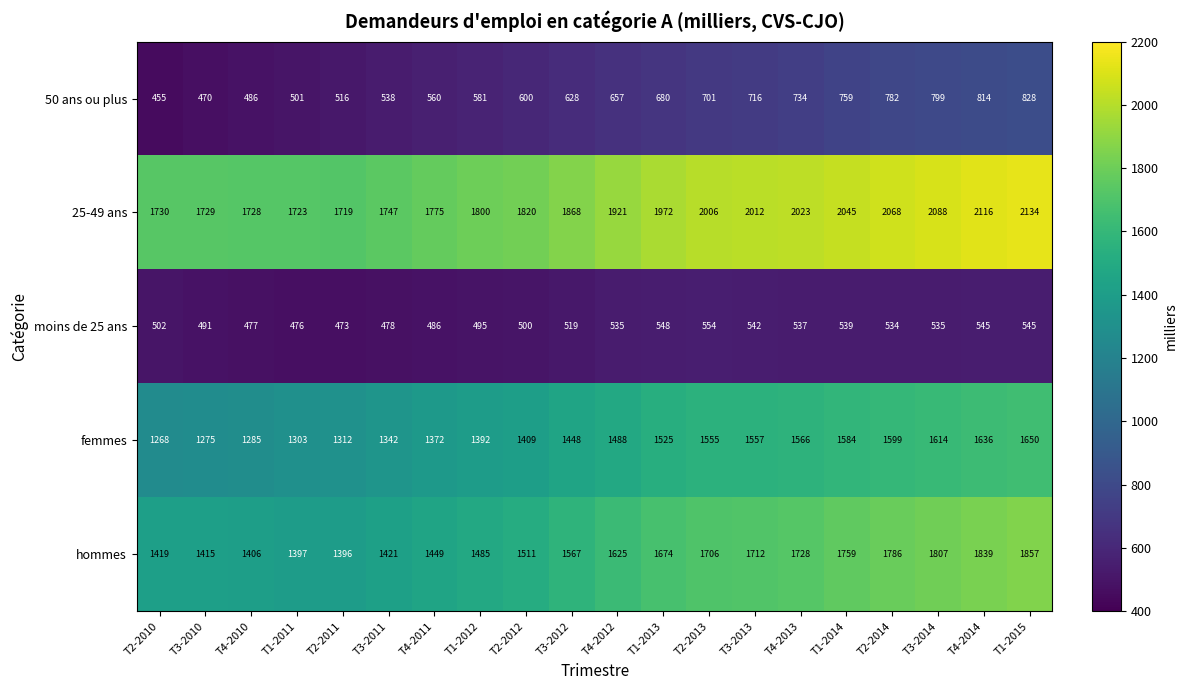

Which series has the widest spread of values?

hommes